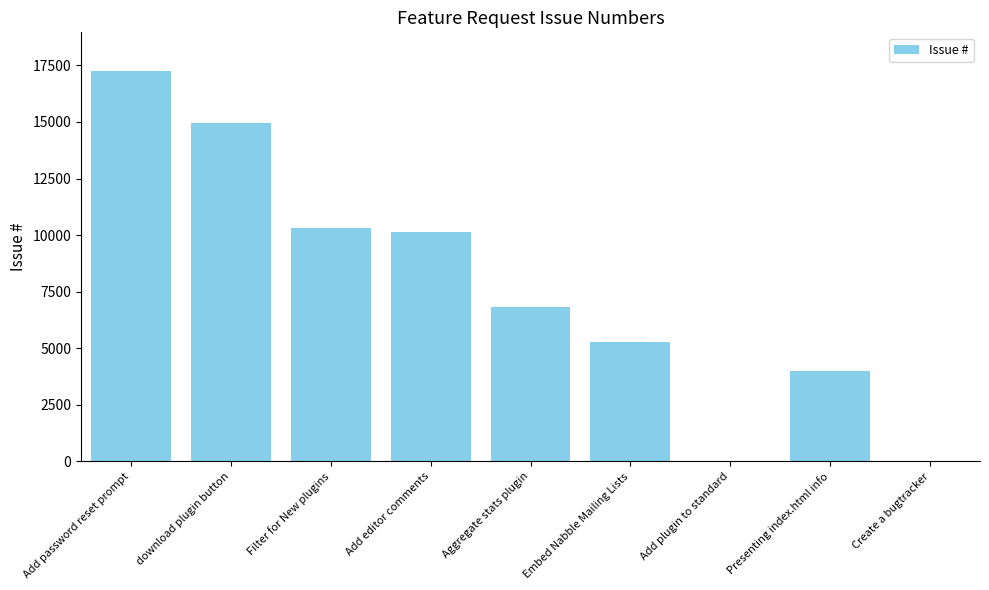

Which has a higher value, download plugin button or Add password reset prompt?

Add password reset prompt